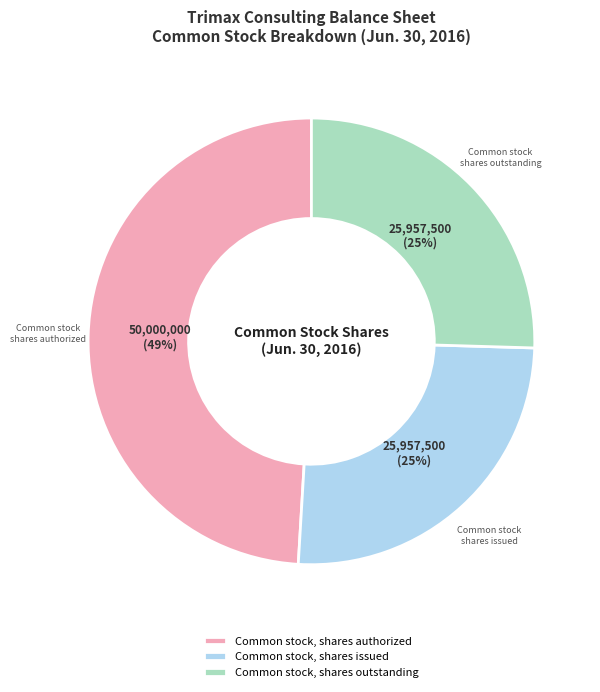

Which category has the biggest portion of the pie?

Common stock, shares authorized